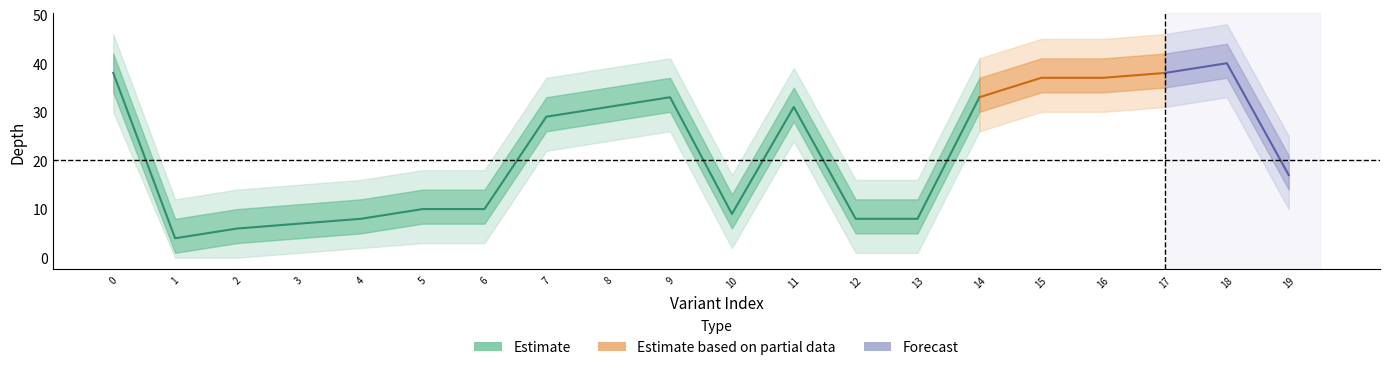

Reading left to right, transcribe all the data shown in this chart.

depth: 130698347=38	130698348=4	130698349=6	130698350=7	130698351=8	130698352=10	130698353=10	130148580=29	130148581=31	118888583=33	118992540=9	113166761=31	130700561=8	130700562=8	118888585=33	130148582=37	130148583=37	130148584=38	130148585=40	129240975=17
depth_upper1: 130698347=42	130698348=8	130698349=10	130698350=11	130698351=12	130698352=14	130698353=14	130148580=33	130148581=35	118888583=37	118992540=13	113166761=35	130700561=12	130700562=12	118888585=37	130148582=41	130148583=41	130148584=42	130148585=44	129240975=21
depth_lower1: 130698347=34	130698348=1	130698349=3	130698350=4	130698351=5	130698352=7	130698353=7	130148580=26	130148581=28	118888583=30	118992540=6	113166761=28	130700561=5	130700562=5	118888585=30	130148582=34	130148583=34	130148584=35	130148585=37	129240975=14
depth_upper2: 130698347=46	130698348=12	130698349=14	130698350=15	130698351=16	130698352=18	130698353=18	130148580=37	130148581=39	118888583=41	118992540=17	113166761=39	130700561=16	130700562=16	118888585=41	130148582=45	130148583=45	130148584=46	130148585=48	129240975=25
depth_lower2: 130698347=30	130698348=0	130698349=0	130698350=1	130698351=2	130698352=3	130698353=3	130148580=22	130148581=24	118888583=26	118992540=2	113166761=24	130700561=1	130700562=1	118888585=26	130148582=30	130148583=30	130148584=31	130148585=33	129240975=10